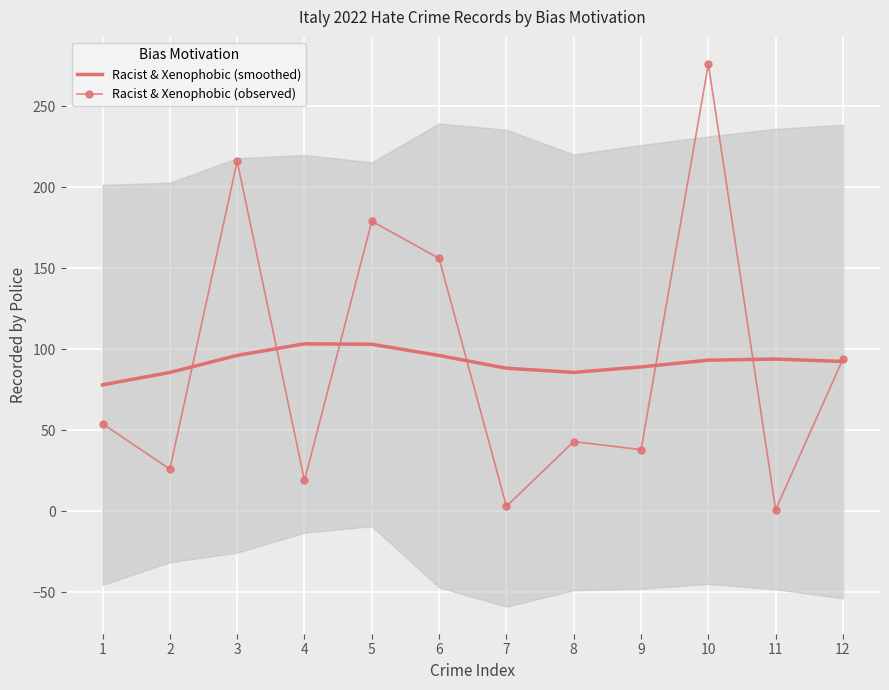

Reading right to left, list all the values displayed in this chart.

Racist & Xenophobic (smoothed): 92.4	93.9	93.2	89.1	85.7	88.3	96.1	103.1	103.3	96.2	85.7	78.0
Racist & Xenophobic (observed): 94.0	1.0	276.0	38.0	43.0	3.0	156.0	179.0	19.0	216.0	26.0	54.0